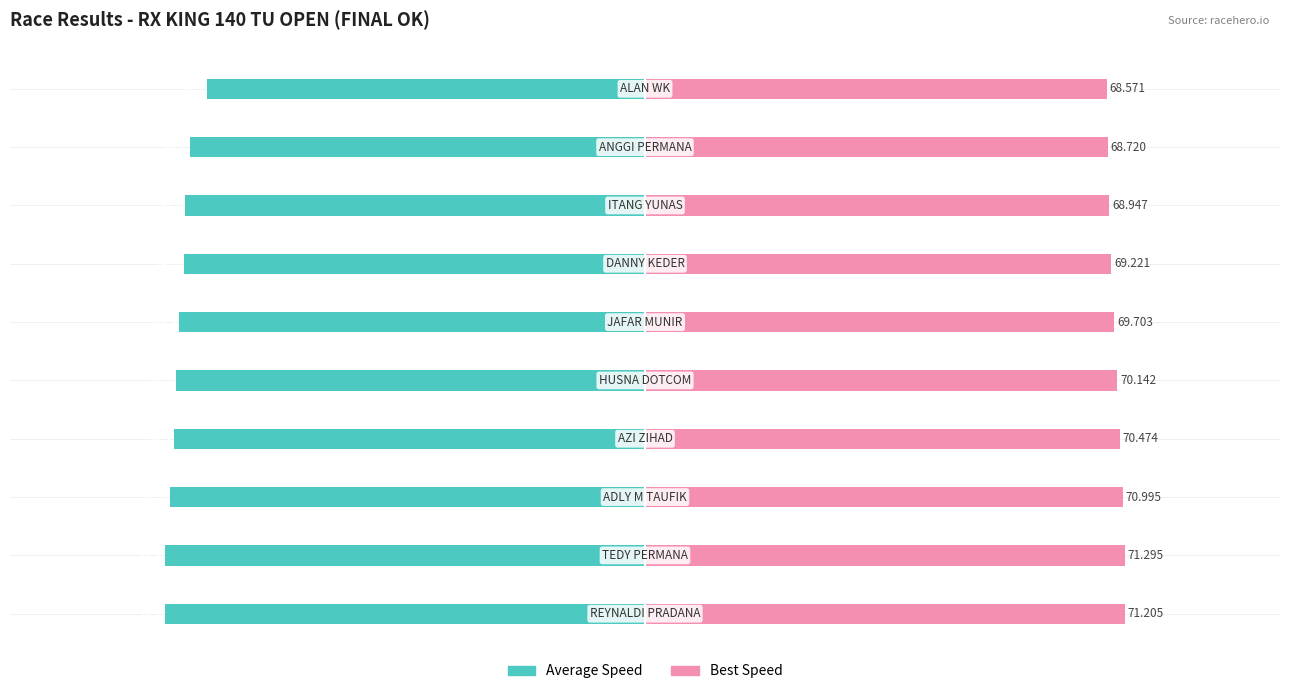

Rank the series by their maximum value, from highest to lowest.

Best Speed, Average Speed